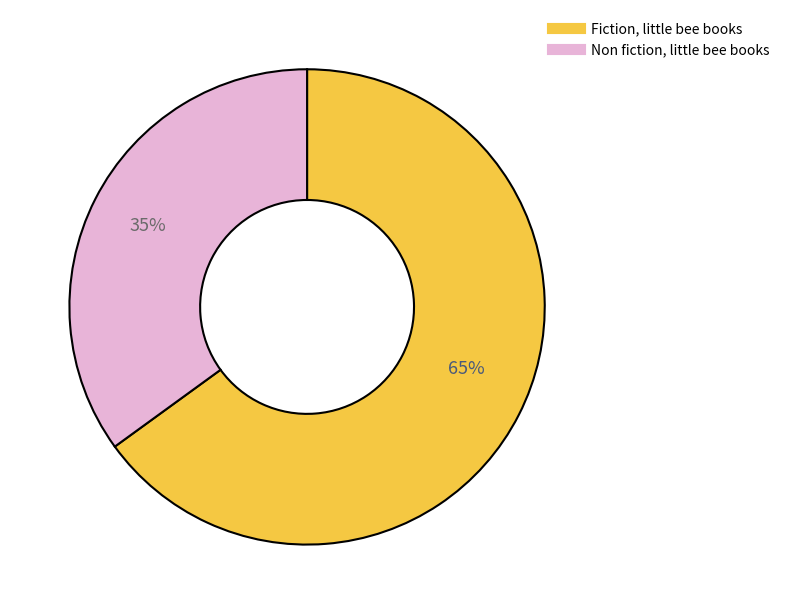

Do Non fiction, little bee books and Fiction, little bee books together represent more than half of the pie?

Yes